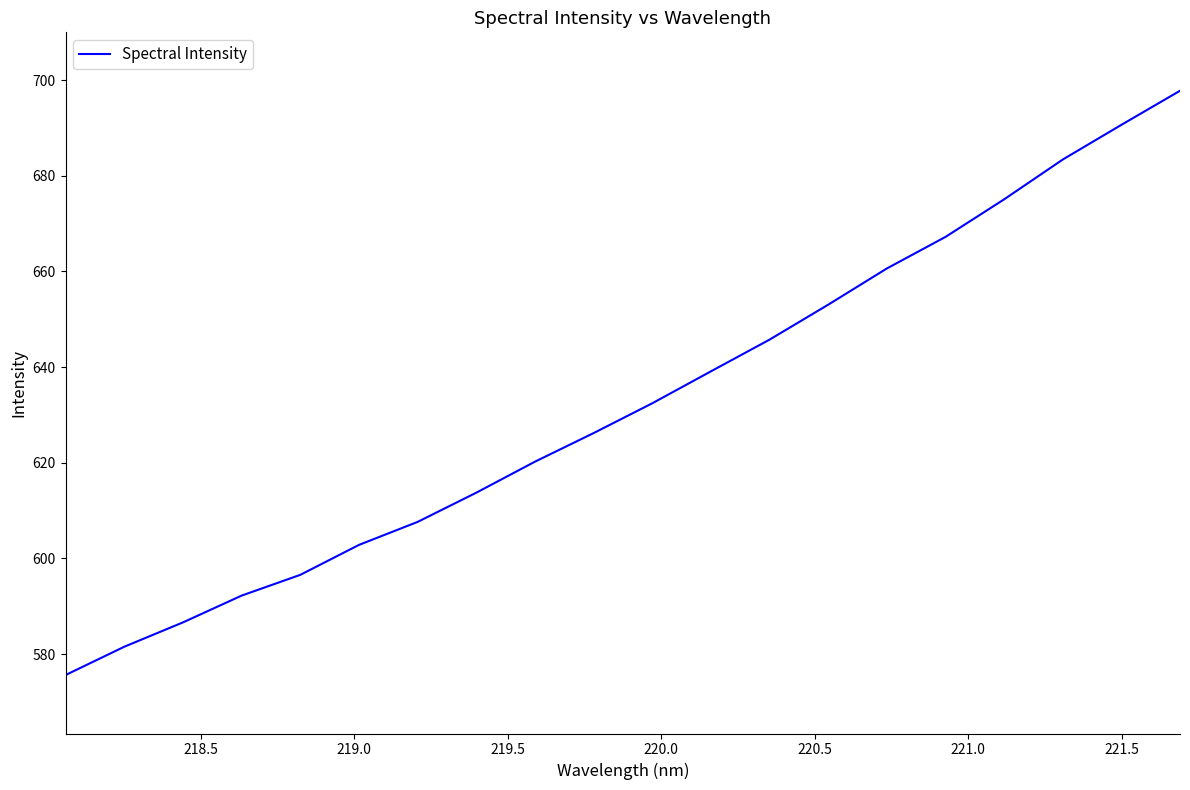

What is the difference between the maximum and minimum values?

122.1